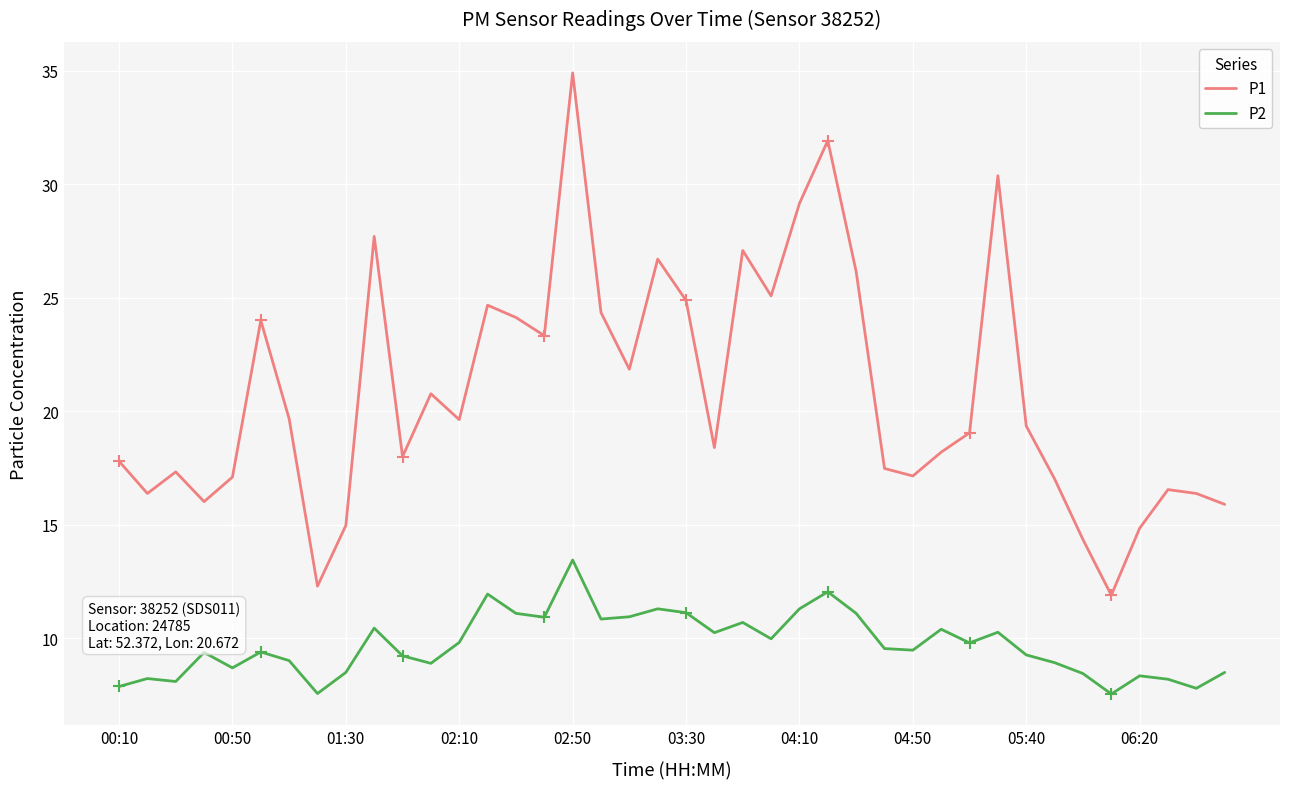

What is the difference between the maximum and minimum values in the P2 series?

5.9